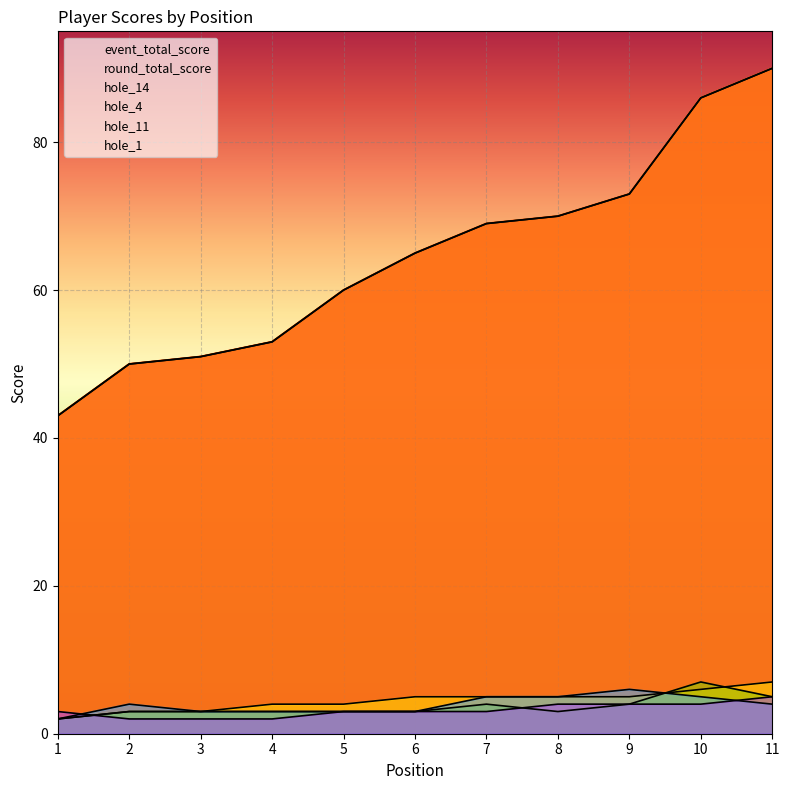

True or false: hole_4 and round_total_score intersect in this chart.

False